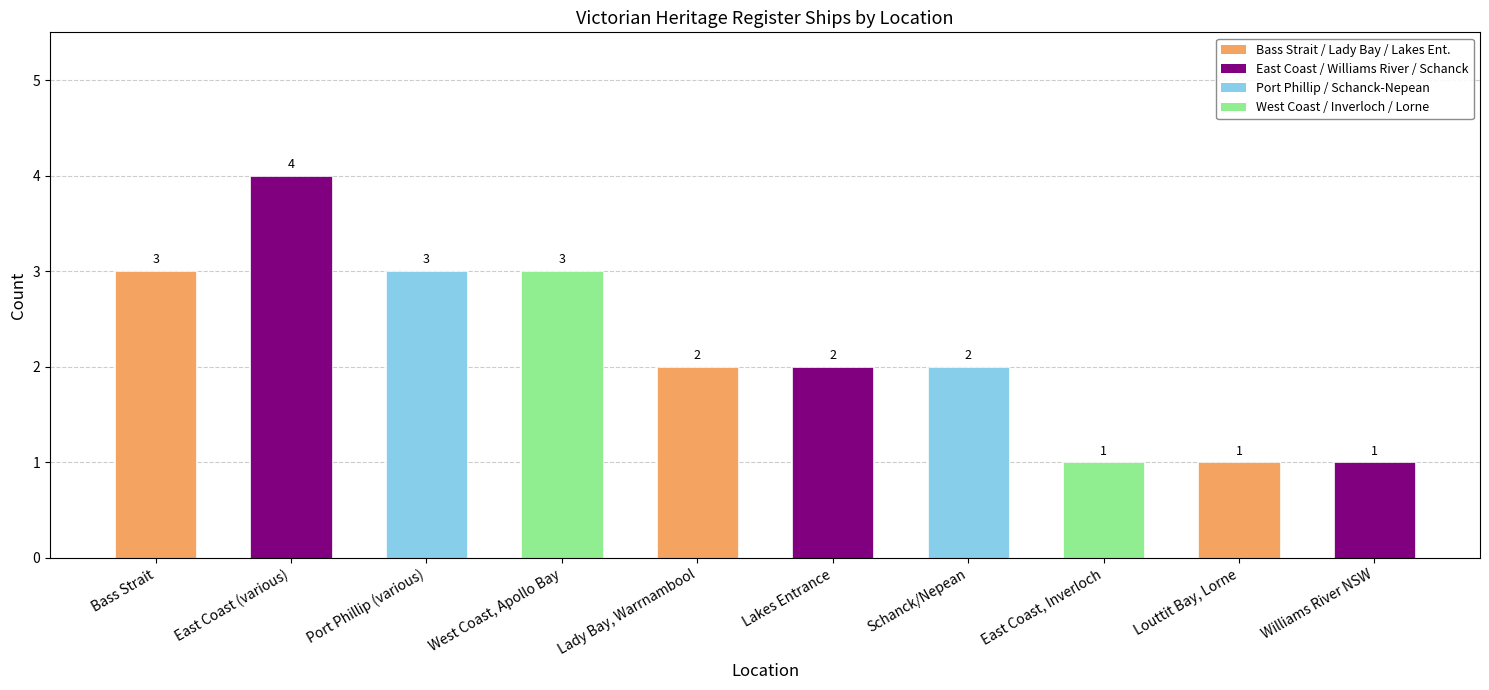

What is the maximum value shown in the chart?

4